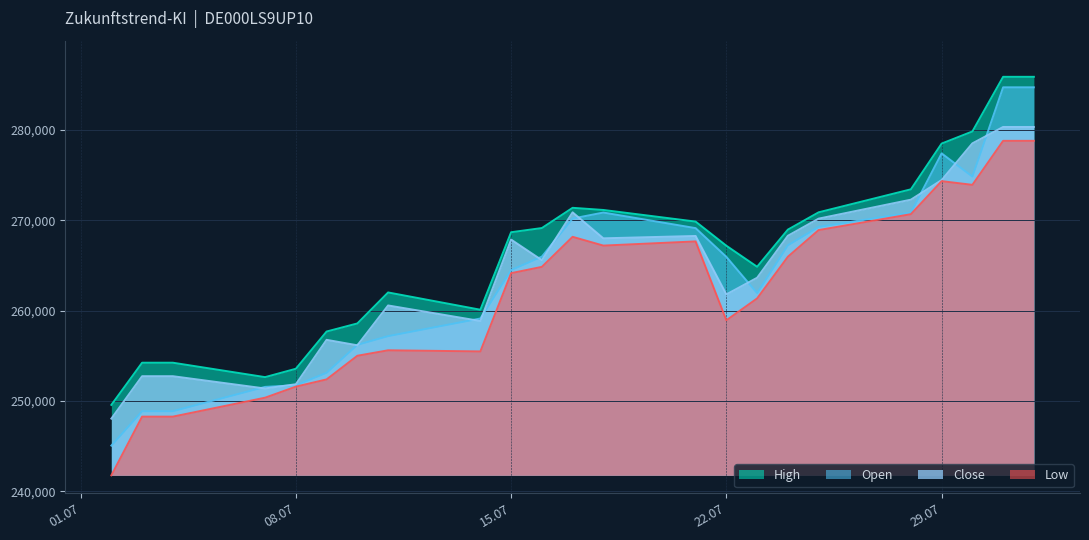

What are all the series names shown in the legend?

High, Open, Close, Low